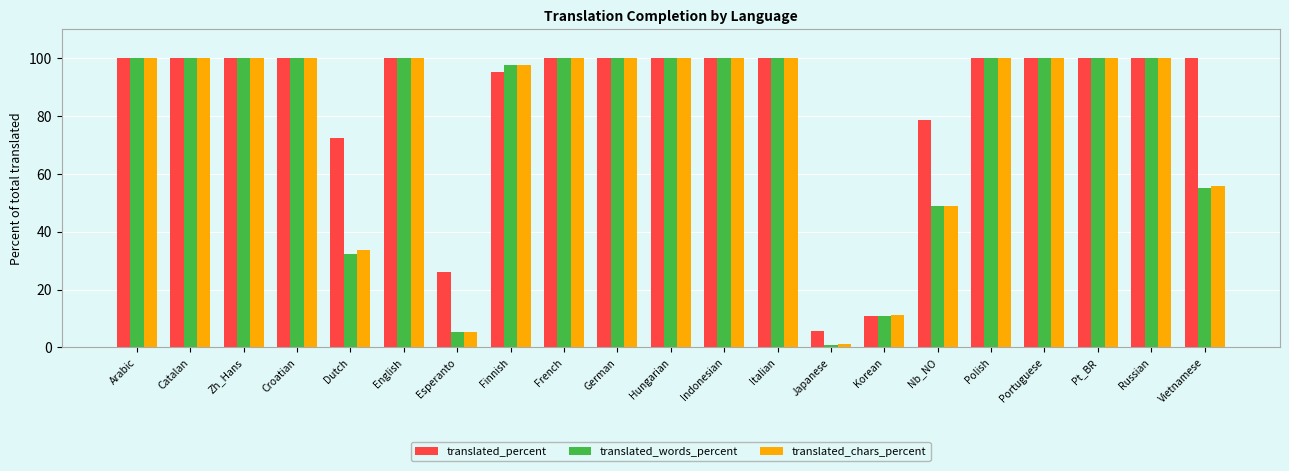

Which category has the lowest value in the translated_chars_percent series?

Japanese